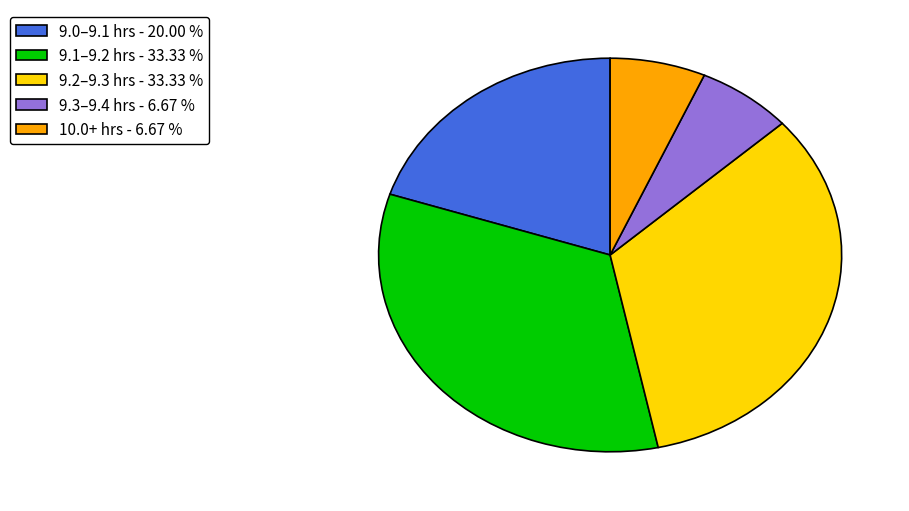

Does any single category account for the majority?

No